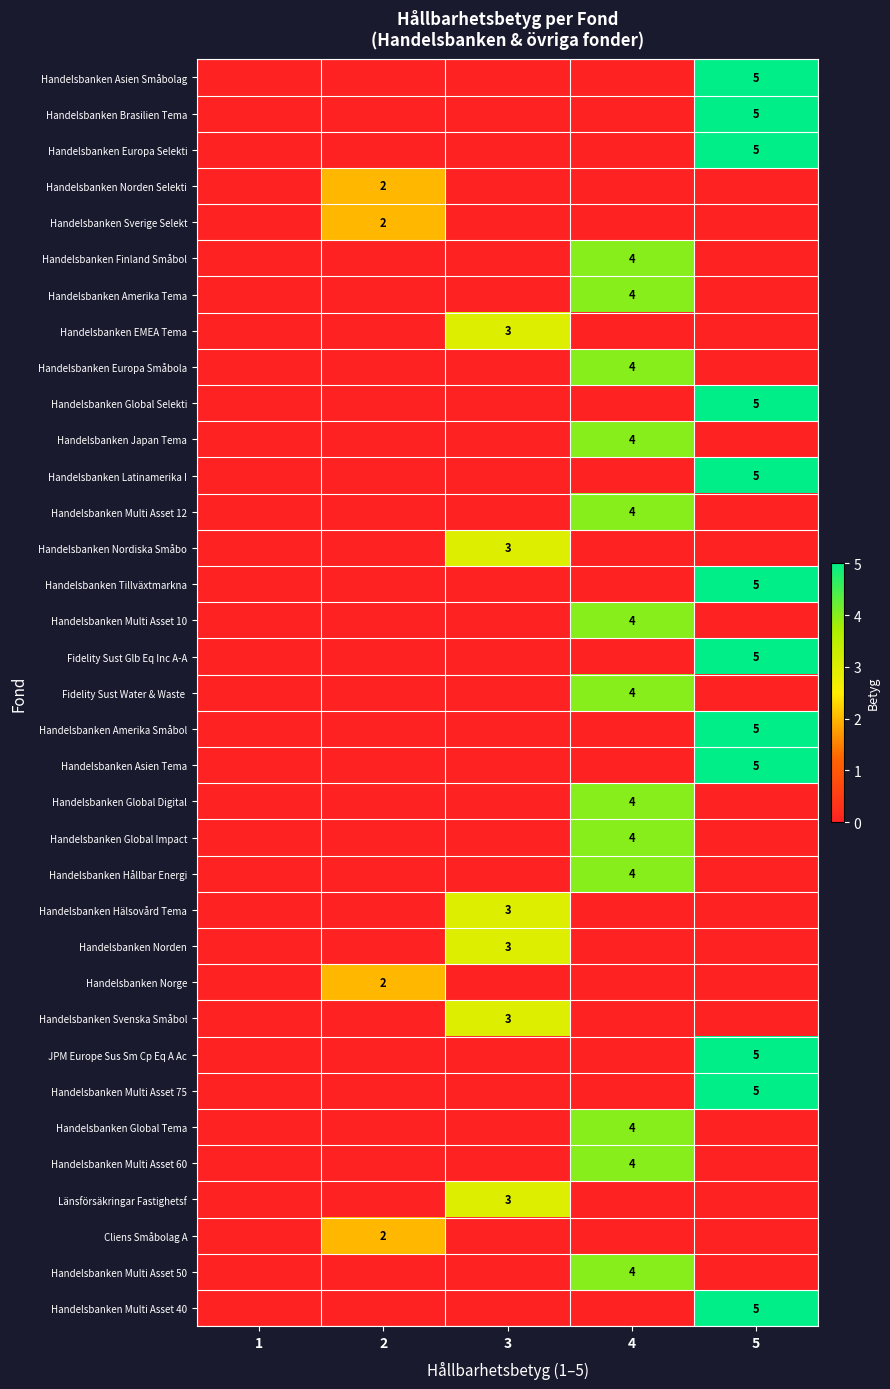

Between 2 and 3, which series saw the biggest shift?

Handelsbanken EMEA Tema